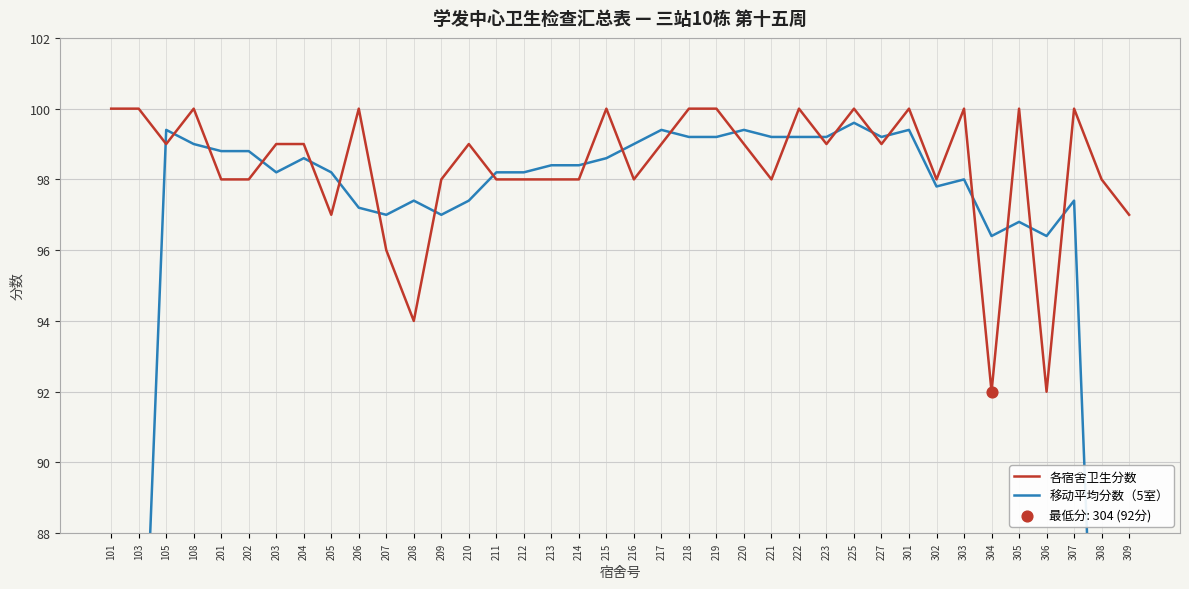

At which category is the sum across all series the highest?

225